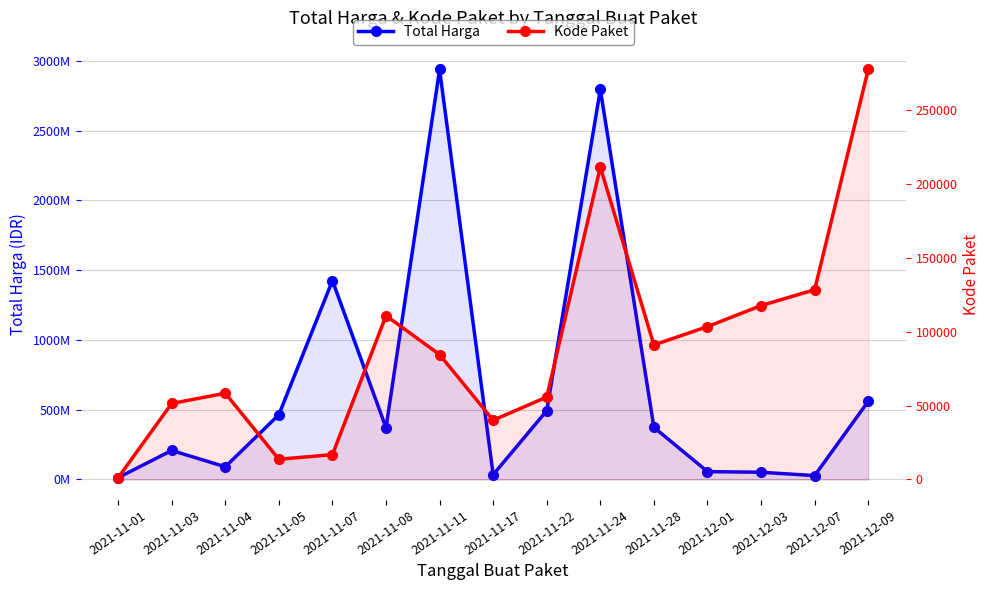

At which category is the sum across all series the highest?

2021-11-11